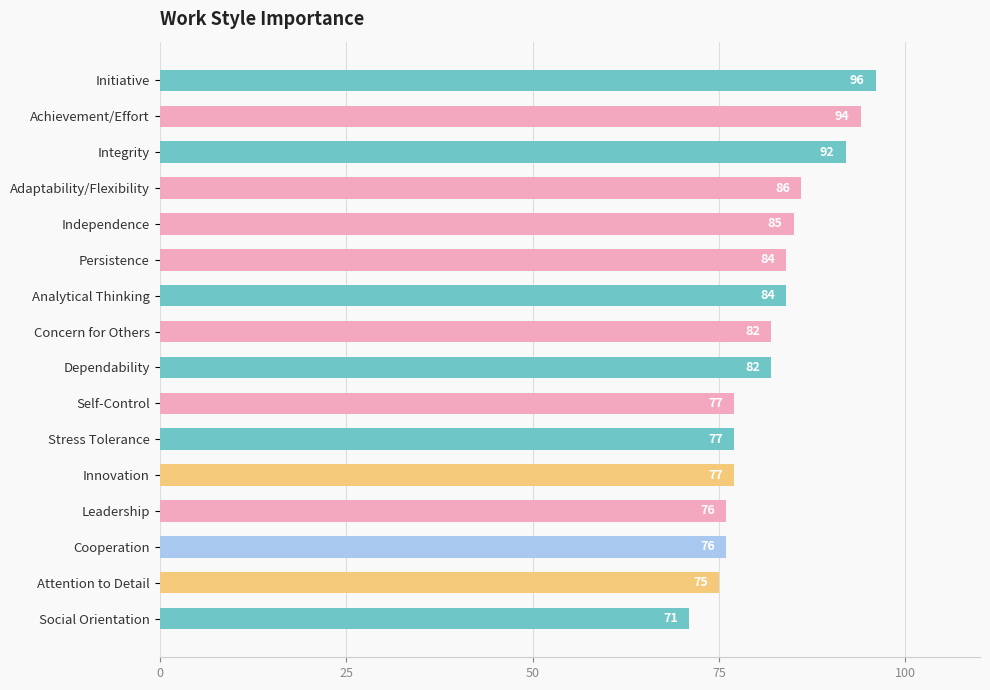

What is the difference between the maximum and minimum values?

25